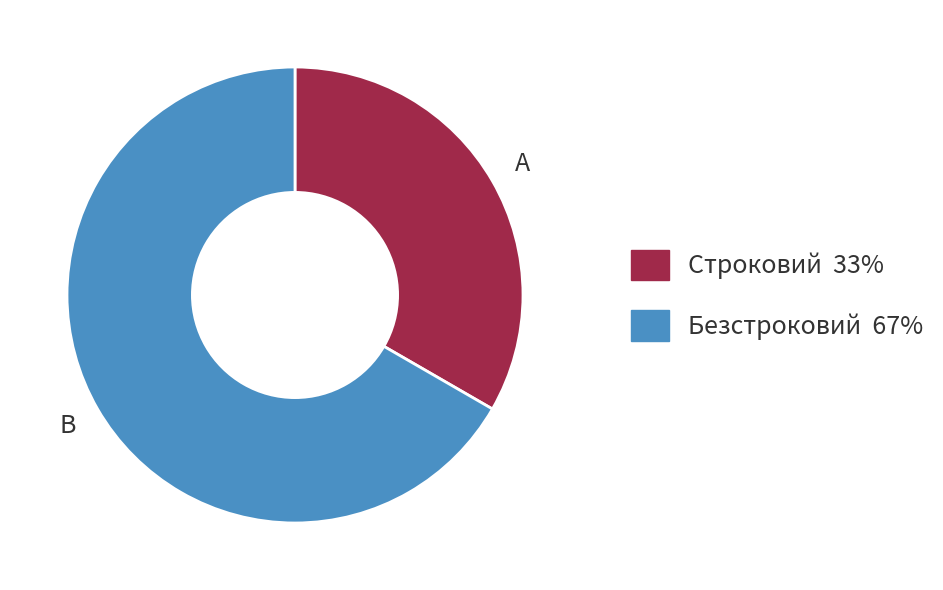

Do Строковий and Безстроковий together represent more than half of the pie?

Yes